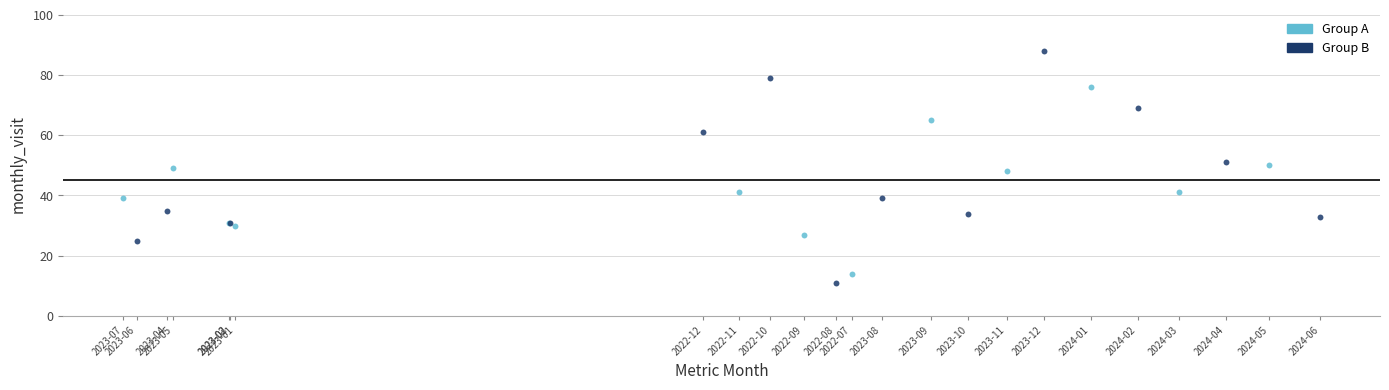

Which series reaches the maximum Y coordinate?

Group B